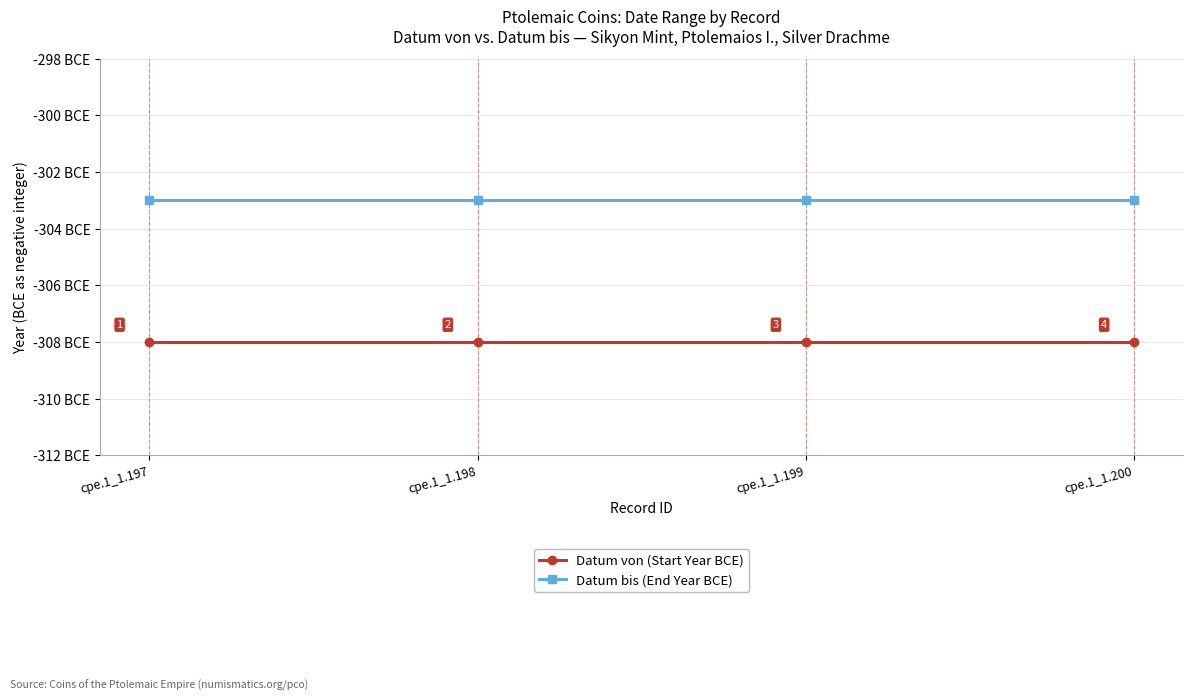

True or false: Datum von (Start Year BCE) and Datum bis (End Year BCE) cross at least once.

False